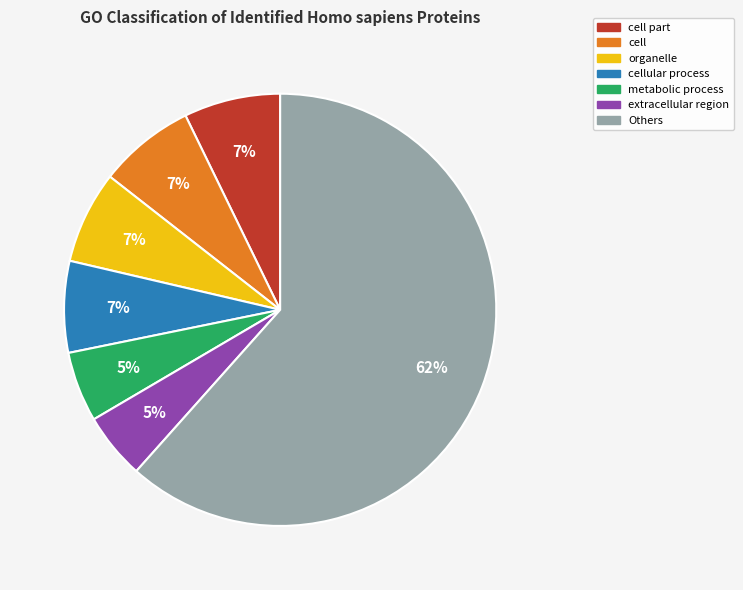

To the nearest percent, what is the average slice percentage?

14%